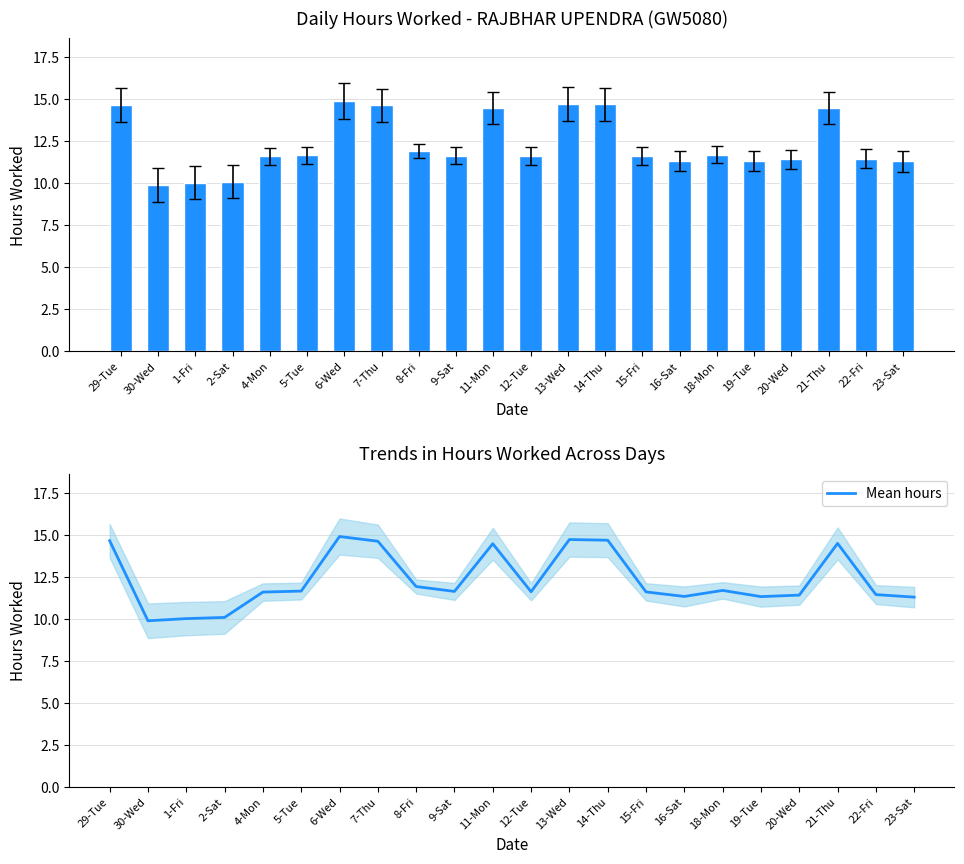

Is it true that Mean hours equals 11.5 at 22-Fri?

True